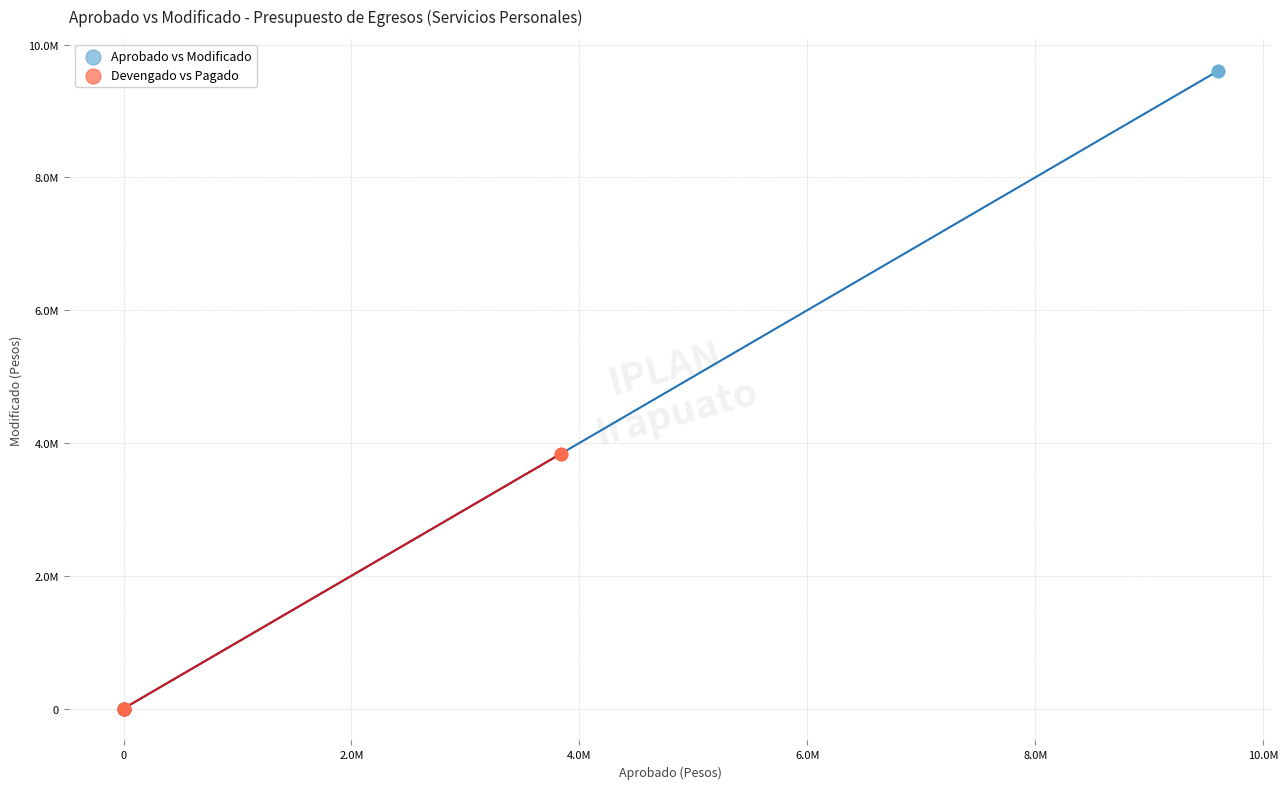

What are all the series names shown in the legend?

Aprobado vs Modificado, Devengado vs Pagado